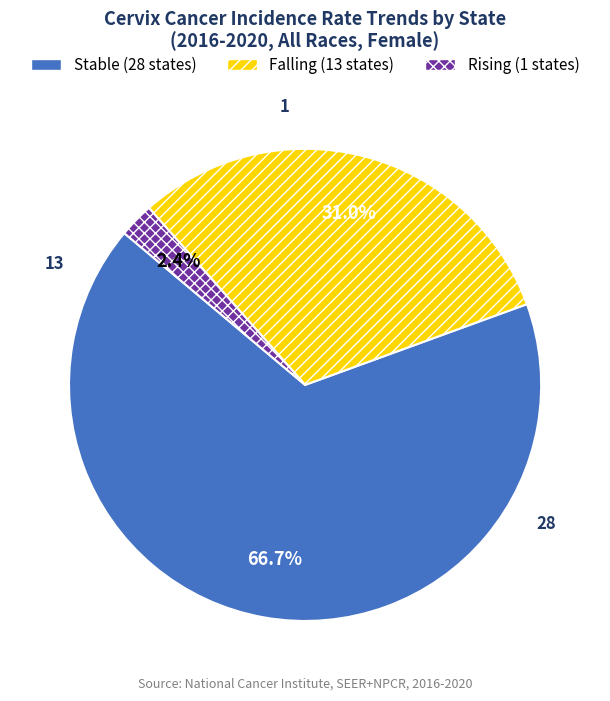

Is there a majority slice in this chart?

Yes